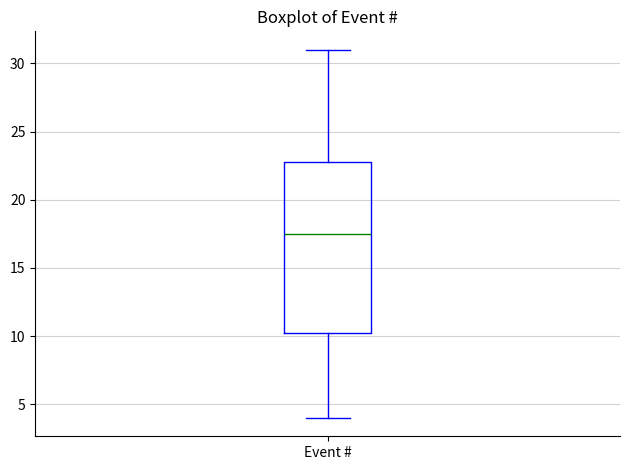

Where does the median line of the box for Event # sit on the y-axis? The values are not printed on the chart, so give them approximately, as read against the axis.

17.5